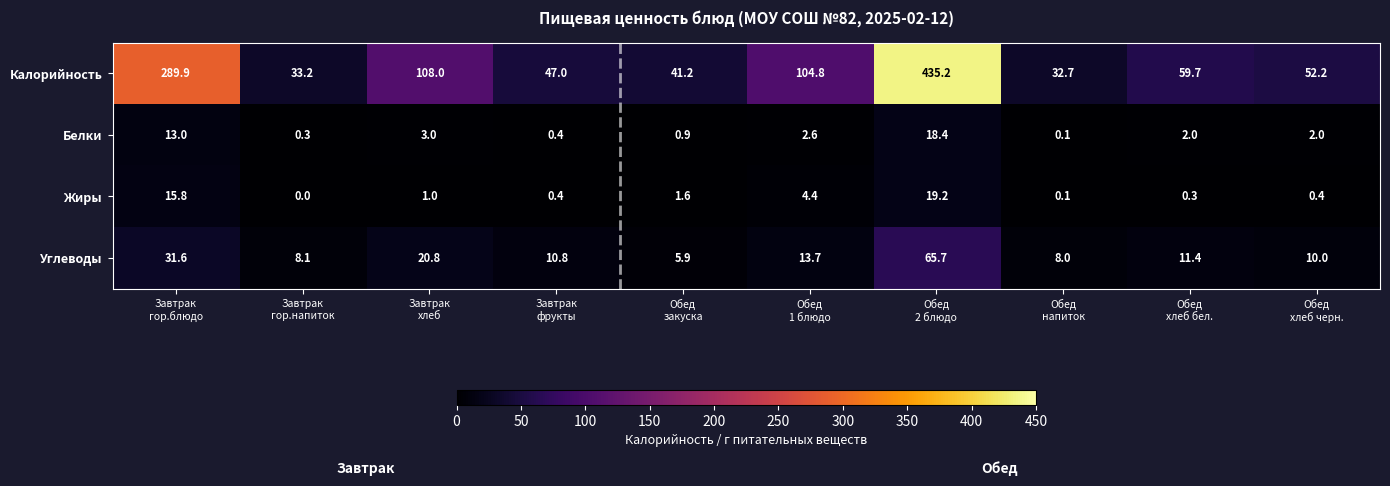

What is the maximum value for Жиры?

19.2